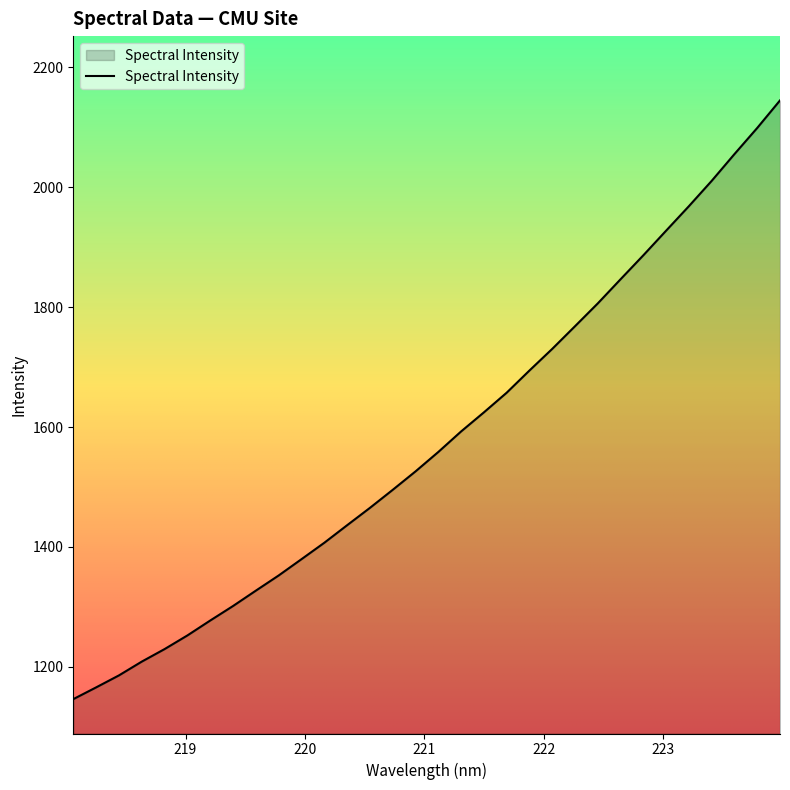

What is the maximum value shown in the chart?

2144.7